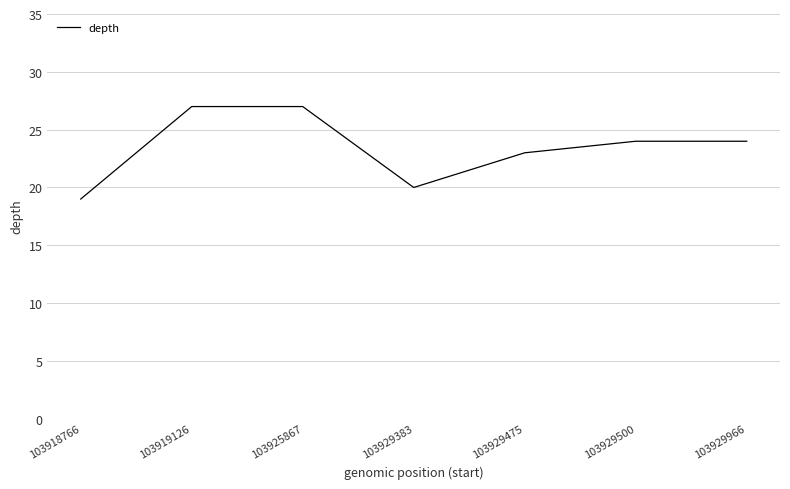

How many values are between 20 and 27?

6